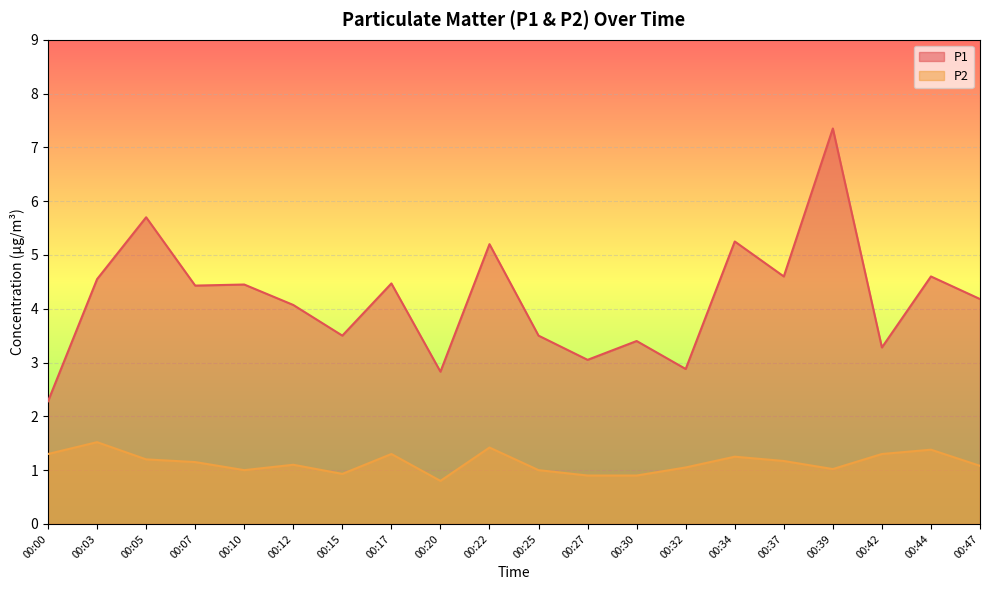

Reading right to left, what are all the values shown in this chart?

P1: 4.2	4.6	3.3	7.3	4.6	5.2	2.9	3.4	3.0	3.5	5.2	2.8	4.5	3.5	4.1	4.5	4.4	5.7	4.5	2.3
P2: 1.1	1.4	1.3	1.0	1.2	1.2	1.1	0.9	0.9	1.0	1.4	0.8	1.3	0.9	1.1	1.0	1.1	1.2	1.5	1.3